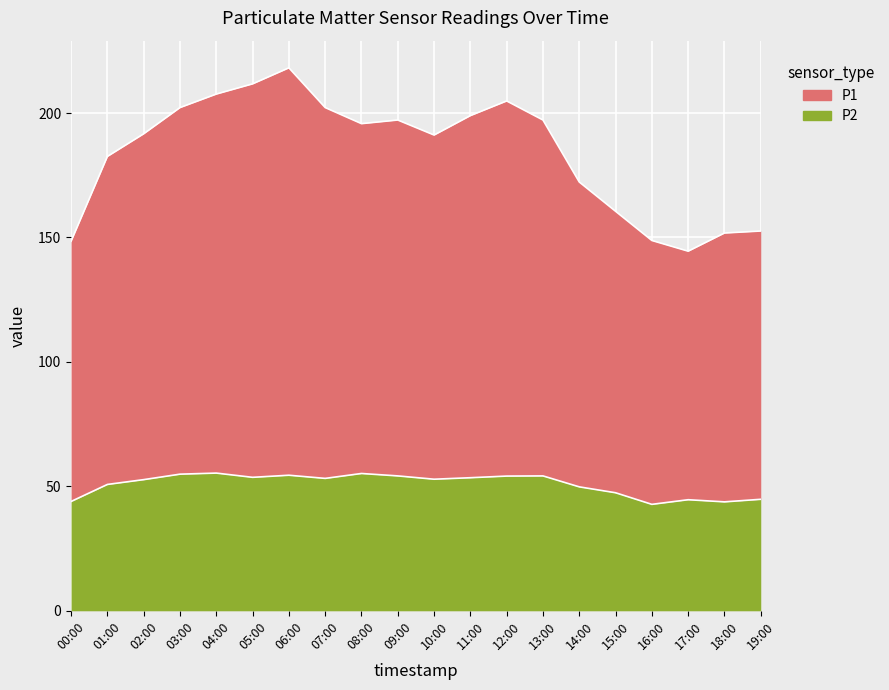

Reading right to left, transcribe all the data shown in this chart.

P1: 19:00=152.6	18:00=151.8	17:00=144.5	16:00=148.8	15:00=160.5	14:00=172.3	13:00=197.2	12:00=204.9	11:00=199.0	10:00=191.2	09:00=197.2	08:00=195.7	07:00=202.2	06:00=218.2	05:00=211.7	04:00=207.6	03:00=202.2	02:00=191.7	01:00=182.6	00:00=148.5
P2: 19:00=44.8	18:00=43.8	17:00=44.6	16:00=42.8	15:00=47.4	14:00=49.8	13:00=54.2	12:00=54.1	11:00=53.5	10:00=52.9	09:00=54.2	08:00=55.2	07:00=53.2	06:00=54.5	05:00=53.6	04:00=55.3	03:00=54.9	02:00=52.7	01:00=50.8	00:00=43.9